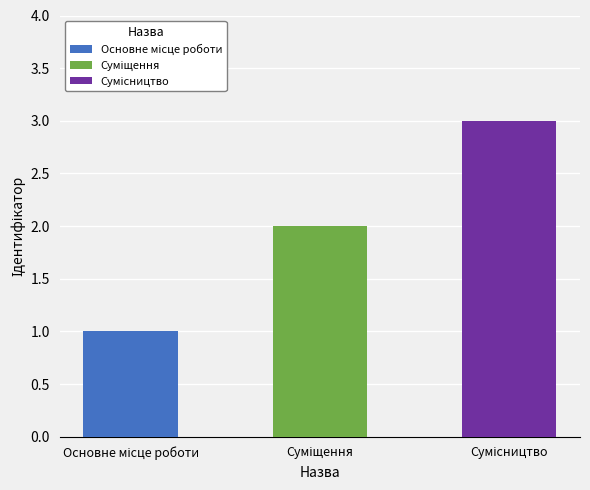

At which label is the value closest to 2?

Суміщення